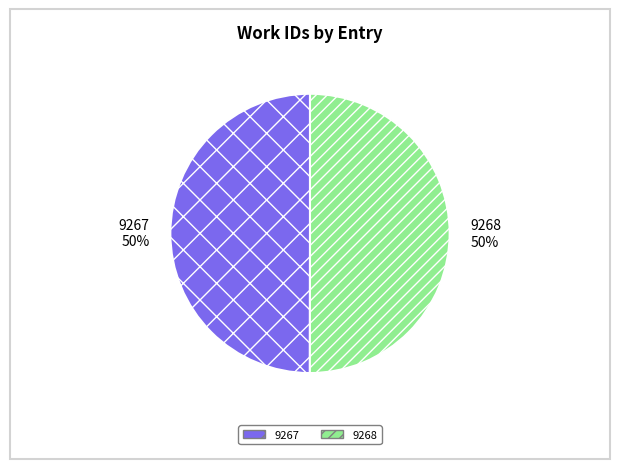

To the nearest percent, what is the combined percentage of 9268 and 9267?

100%